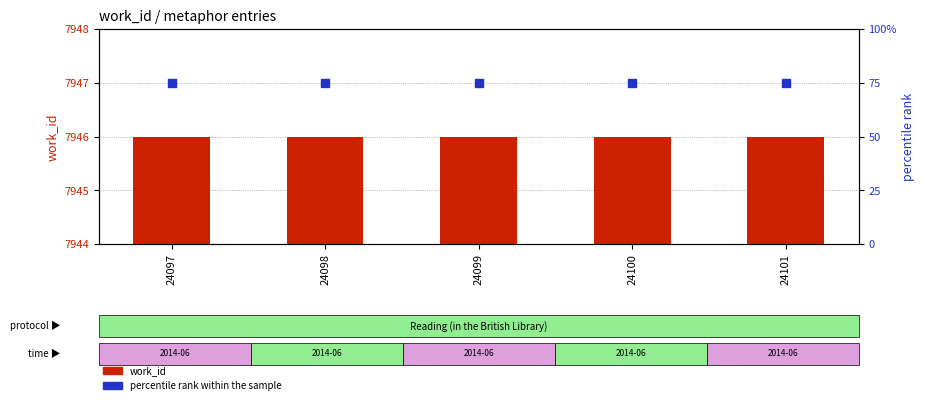

At how many categories does at least one series exceed 946?

5